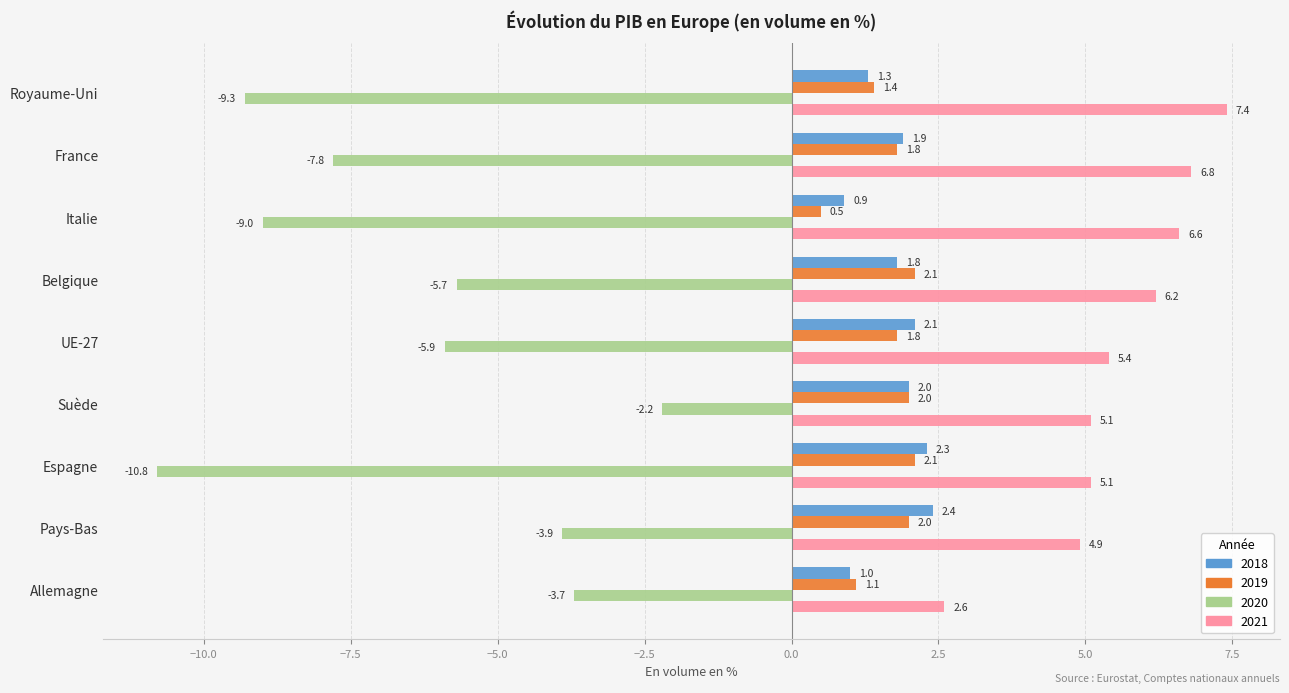

How many distinct data groups are displayed?

4